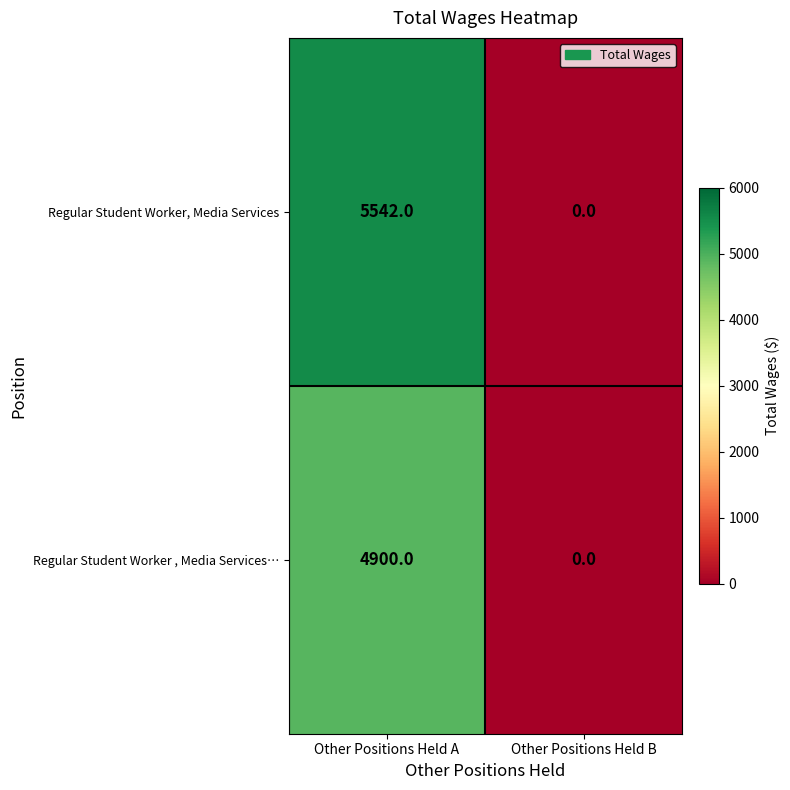

What is the sum of the Regular Student Worker , Media Services… values at Other Positions Held A and Other Positions Held B?

4900